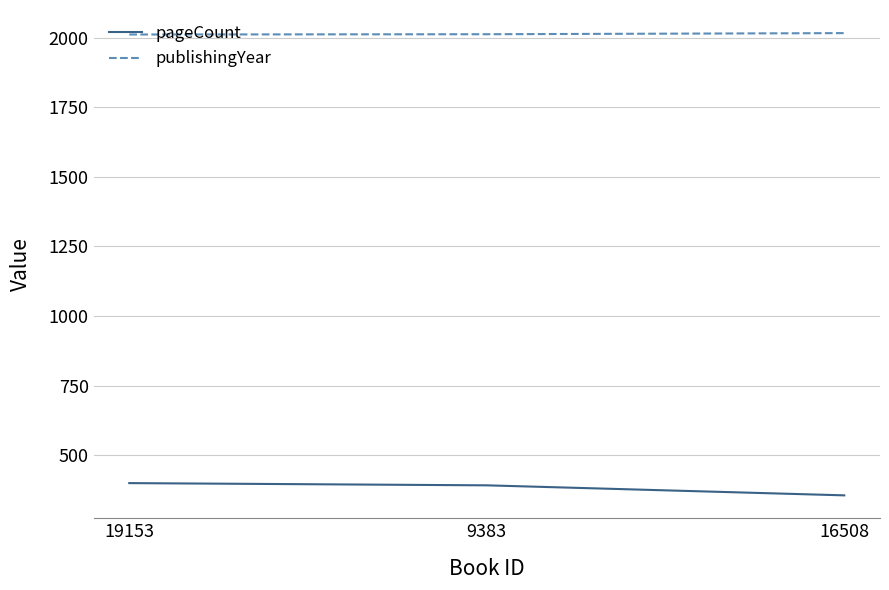

List the series in order of their peak value, highest first.

publishingYear, pageCount